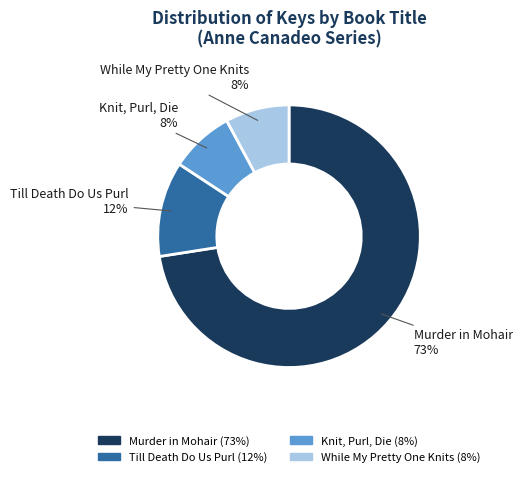

Do Knit, Purl, Die and Till Death Do Us Purl together represent more than half of the pie?

No